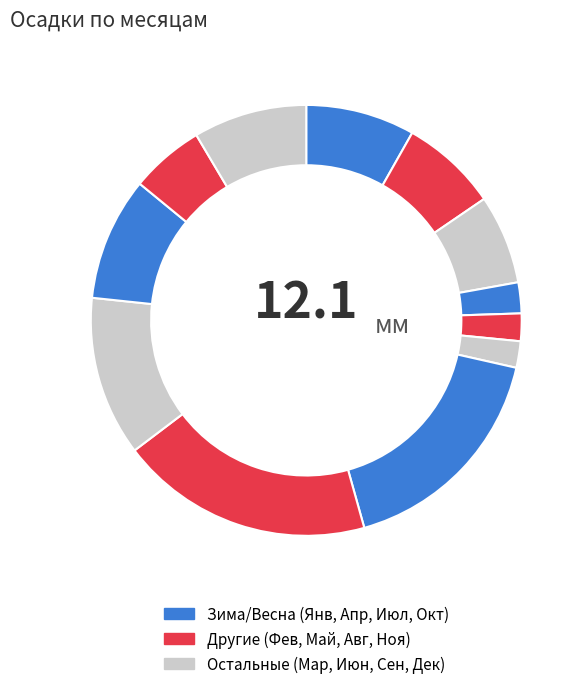

Count the number of slices in the pie.

12